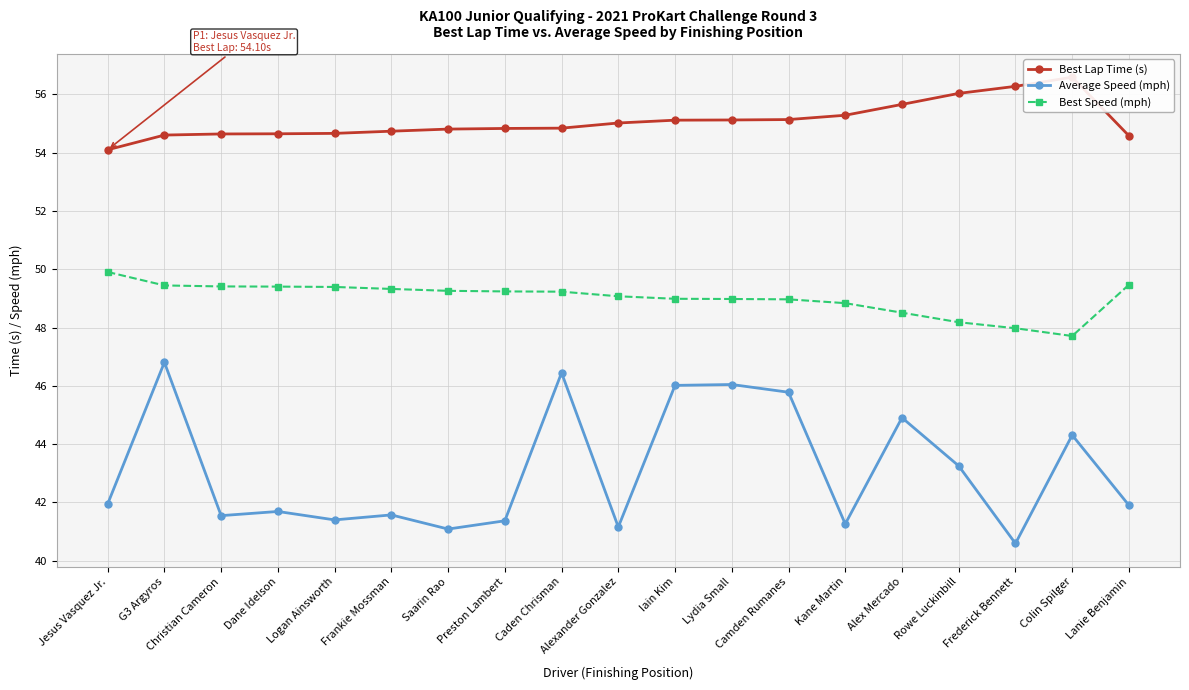

What is the lowest value of the Best Speed (mph) series?

47.7